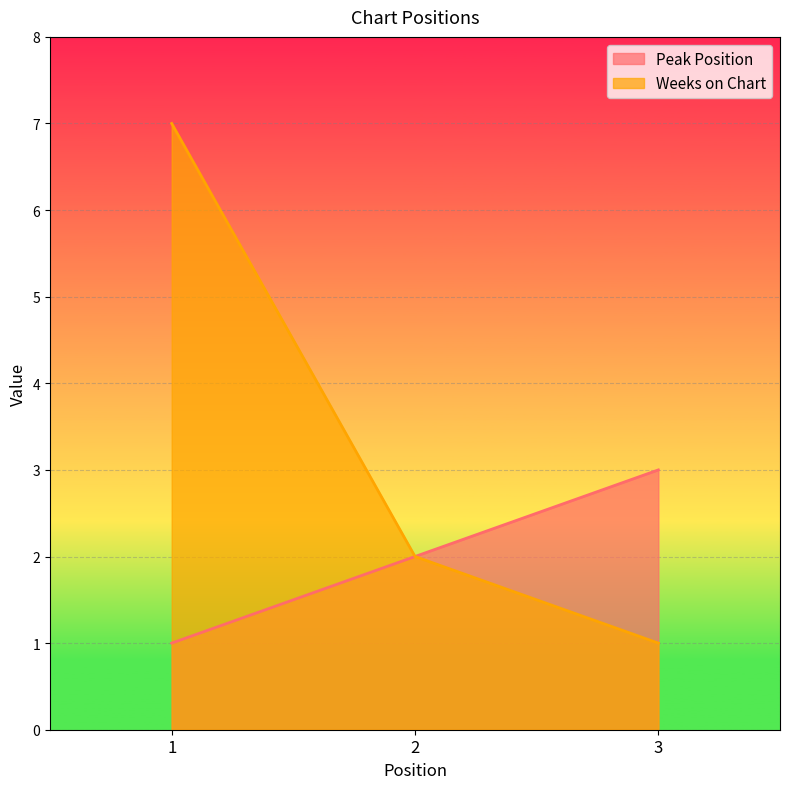

Between 3 and 2, which is larger?

3